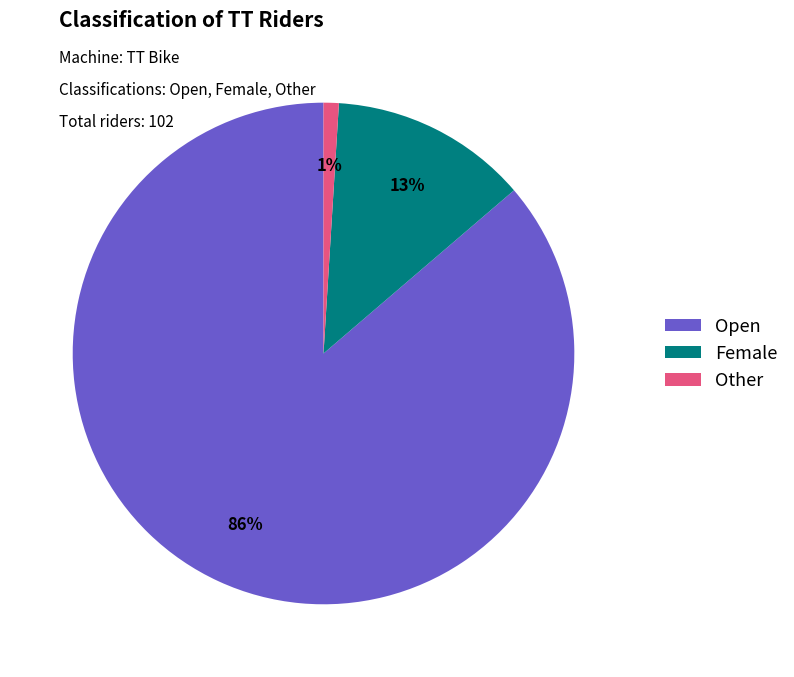

Between Female and Open, which is larger?

Open